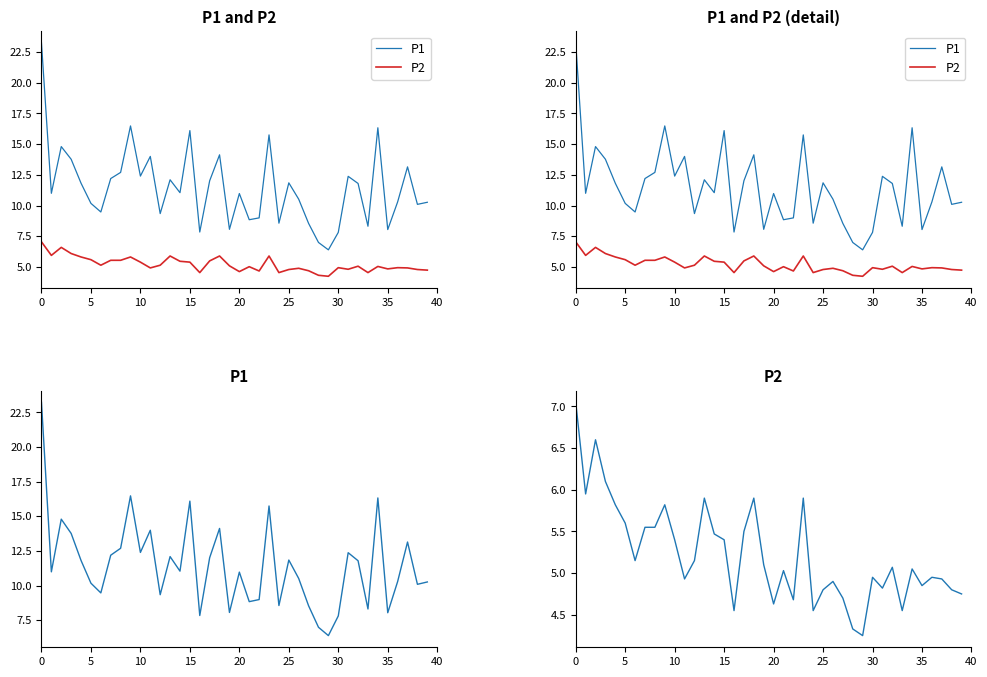

At which label is P1 closest to 14?

11